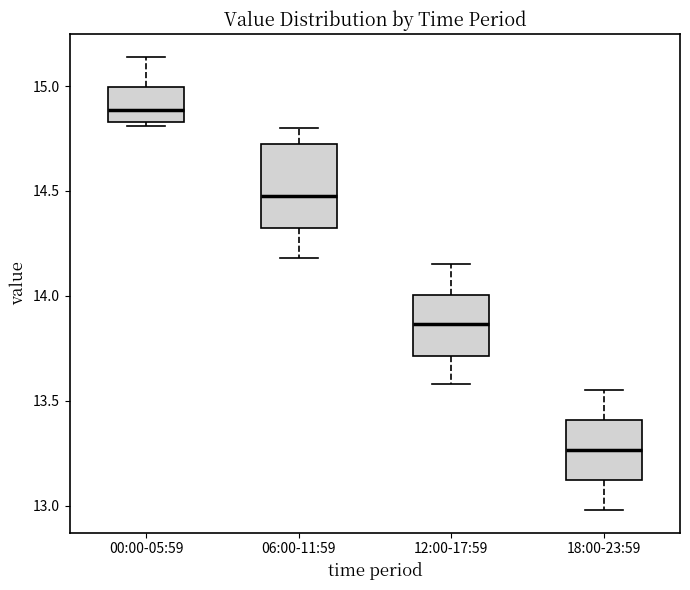

Which box has the highest median line?

00:00-05:59